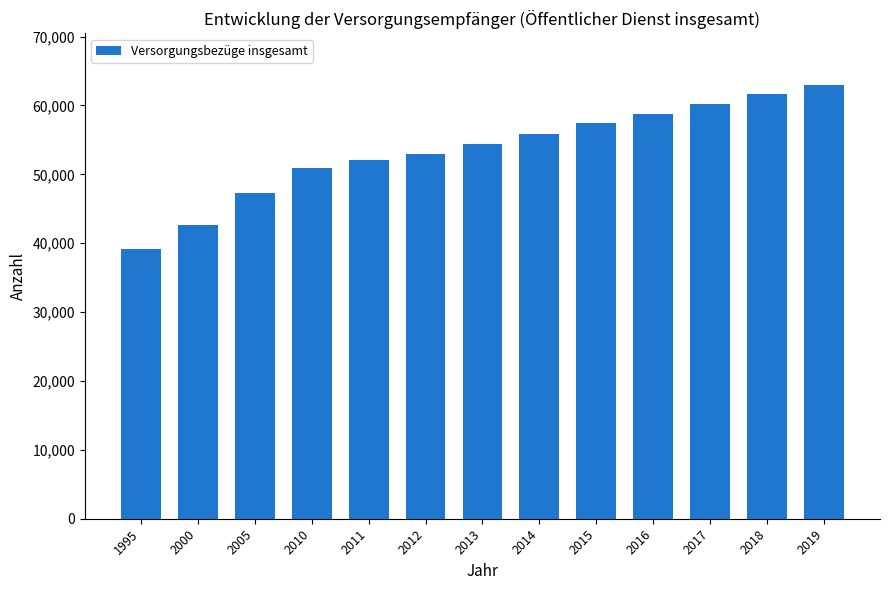

What is the greatest value displayed?

62920